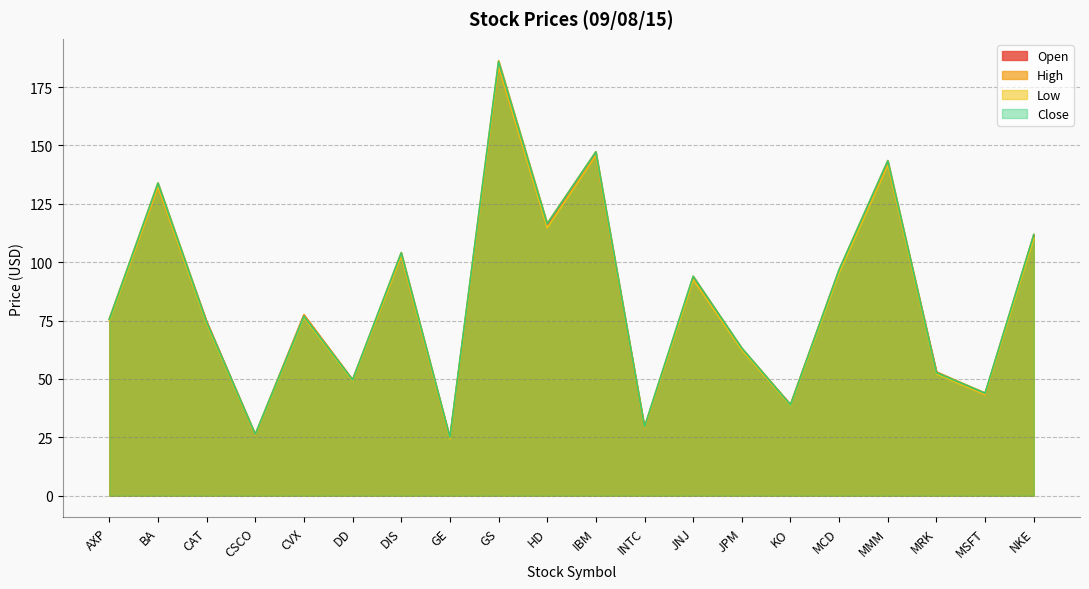

Reading right to left, transcribe all the data shown in this chart.

Open: 111.5	43.3	53.0	141.9	96.5	39.0	62.8	93.1	29.0	145.9	115.7	183.9	24.5	102.9	49.6	77.4	25.9	74.6	132.1	75.6
High: 111.9	44.0	53.0	143.6	96.9	39.0	63.2	94.0	29.5	147.3	116.6	186.3	25.0	104.2	49.7	77.5	26.3	74.6	134.0	75.7
Low: 110.2	43.2	52.2	141.6	95.5	38.6	62.3	92.5	28.9	145.7	114.7	183.7	24.3	102.5	49.3	76.2	25.9	73.6	132.0	74.9
Close: 111.8	43.9	52.7	143.4	96.8	38.9	63.2	93.9	29.5	147.2	116.4	185.9	25.0	104.0	49.6	76.8	26.3	74.3	133.8	75.5